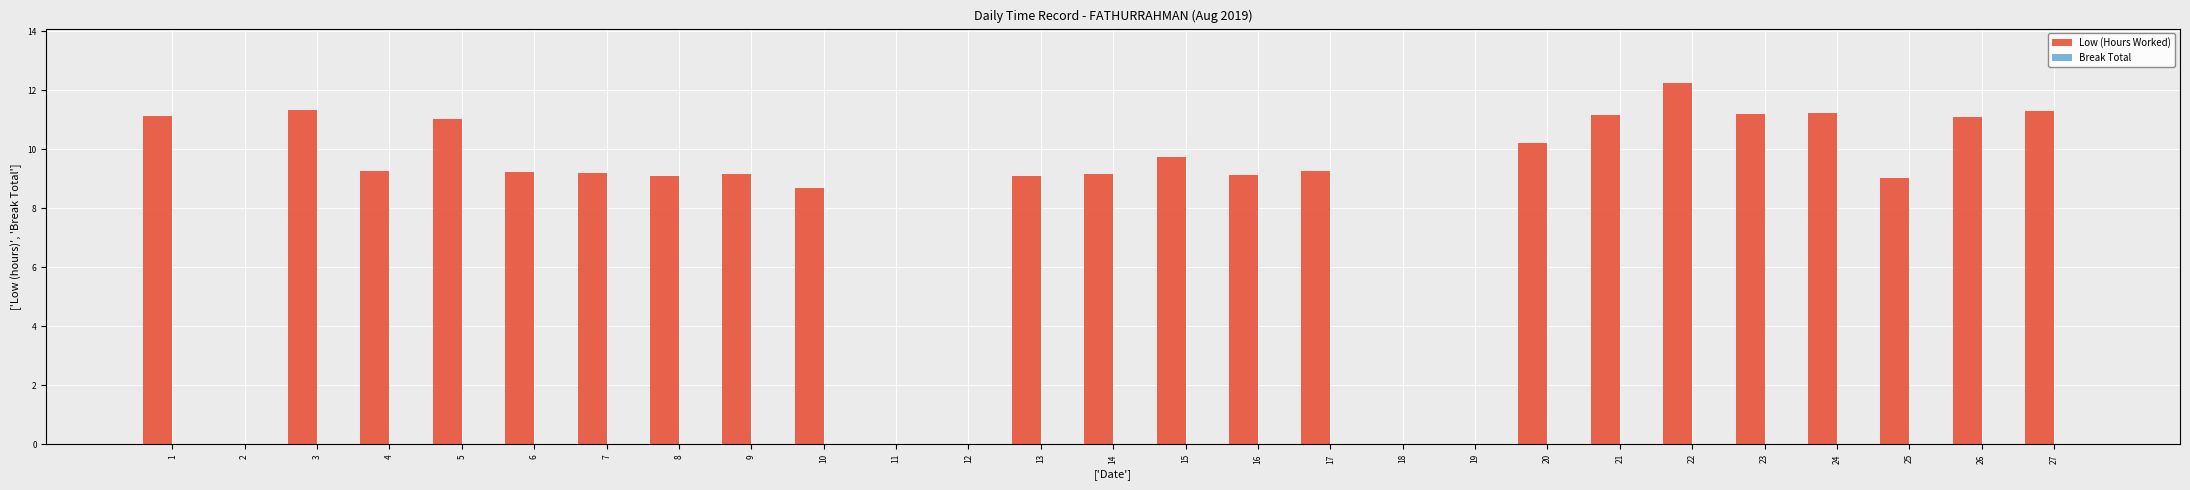

Between 10 and 24, which is larger?

24